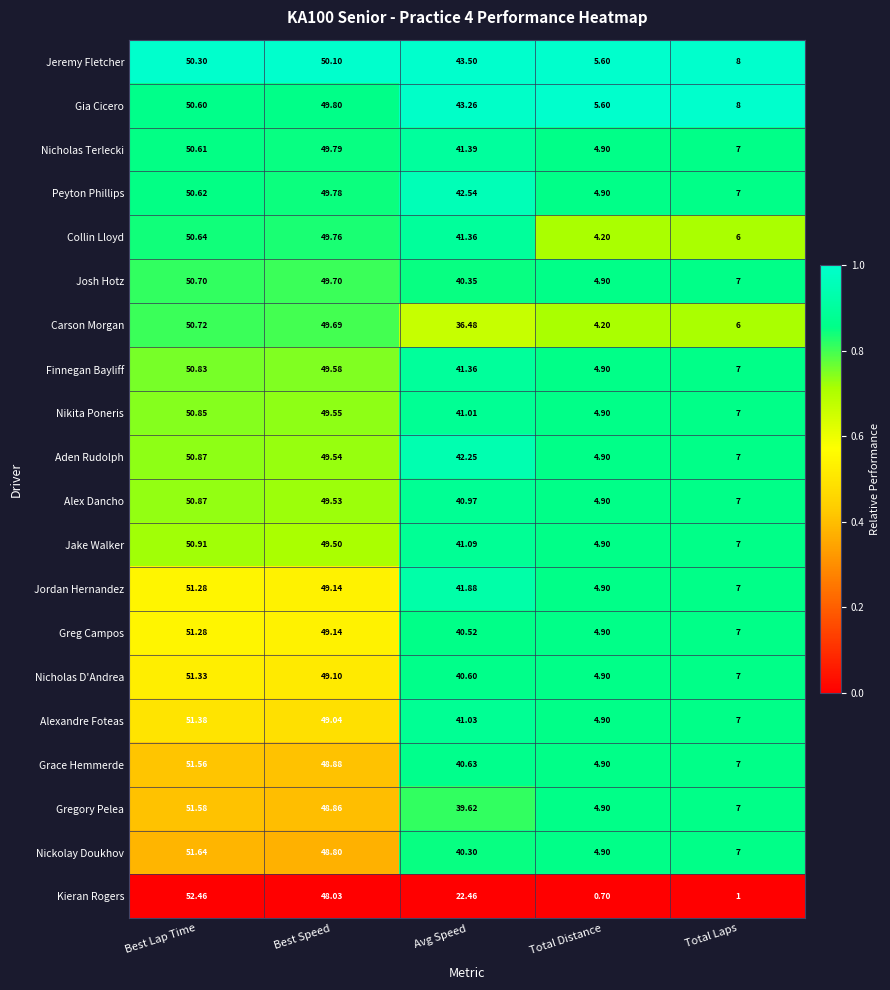

At which label does Nickolay Doukhov first exceed 40?

Best Lap Time